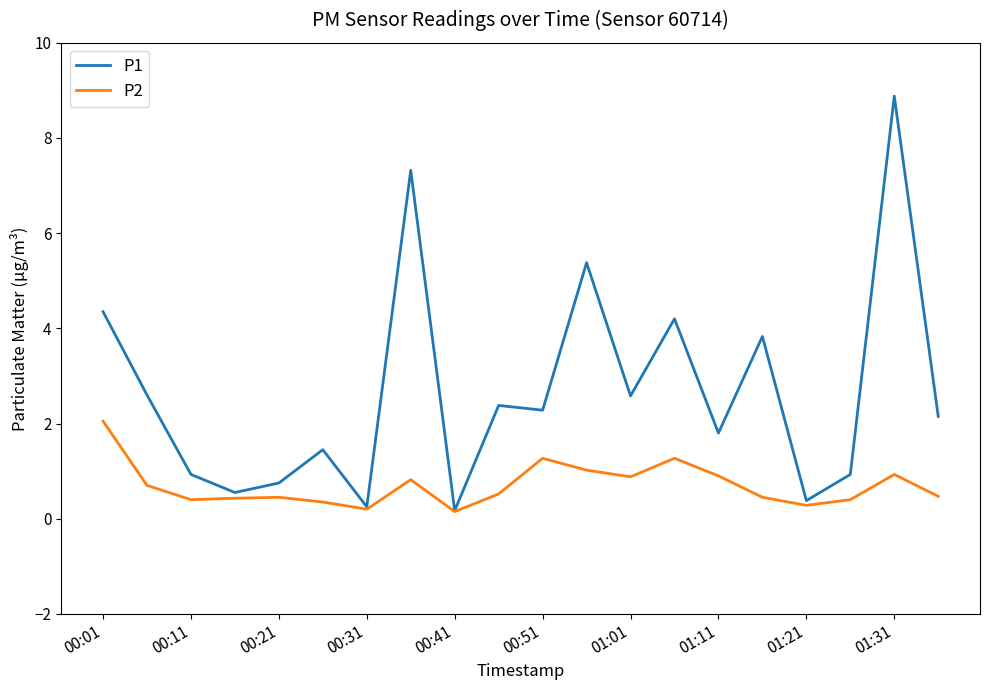

How many interior local peaks does the P2 series have?

5